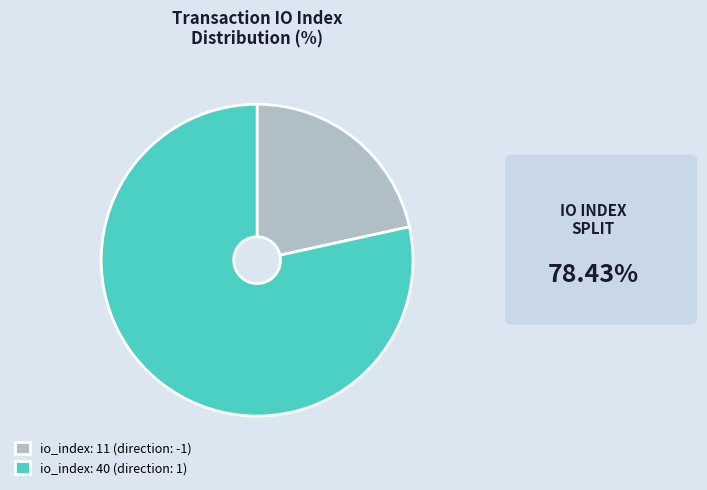

How many segments does this pie chart have?

2